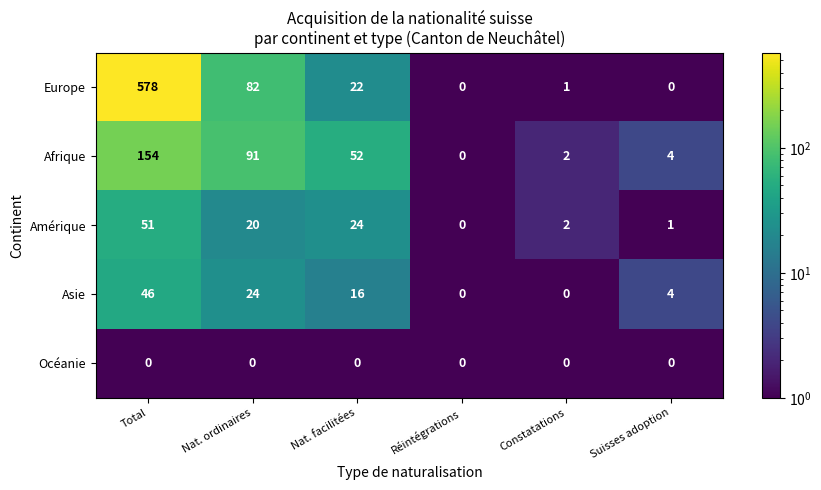

Which label corresponds to the largest value in the chart?

Total